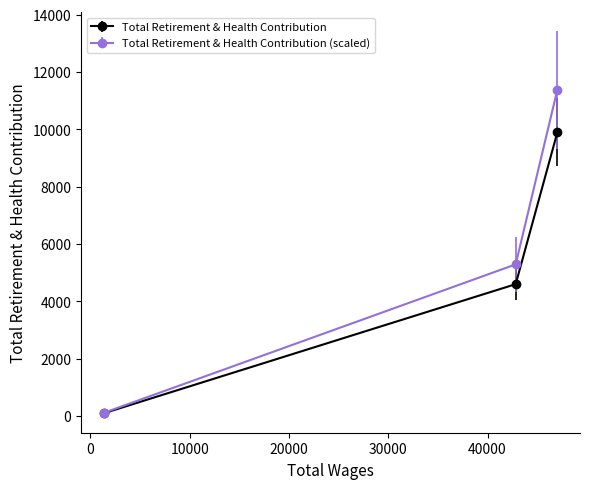

How many data points does each series have?

3